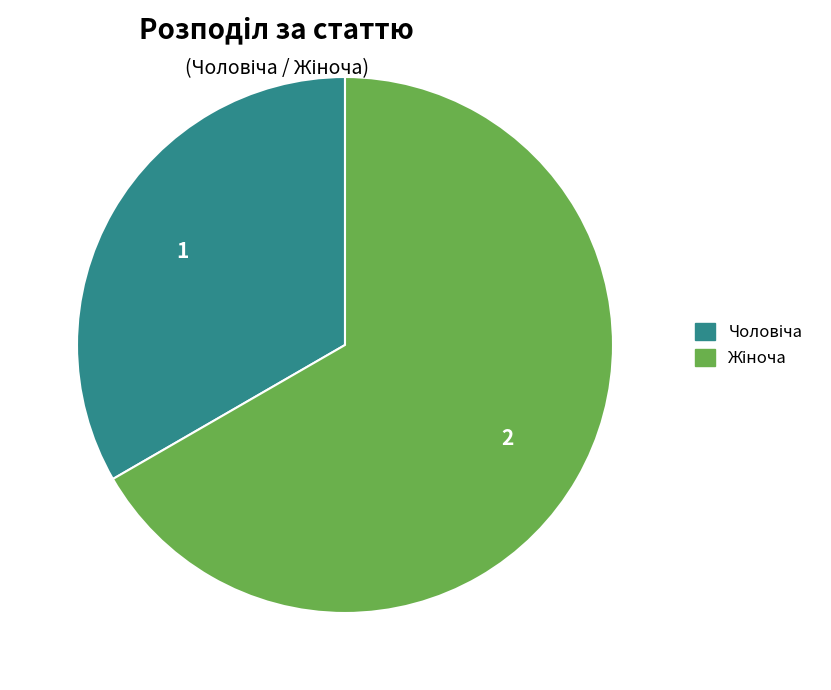

Does any single category account for the majority?

Yes